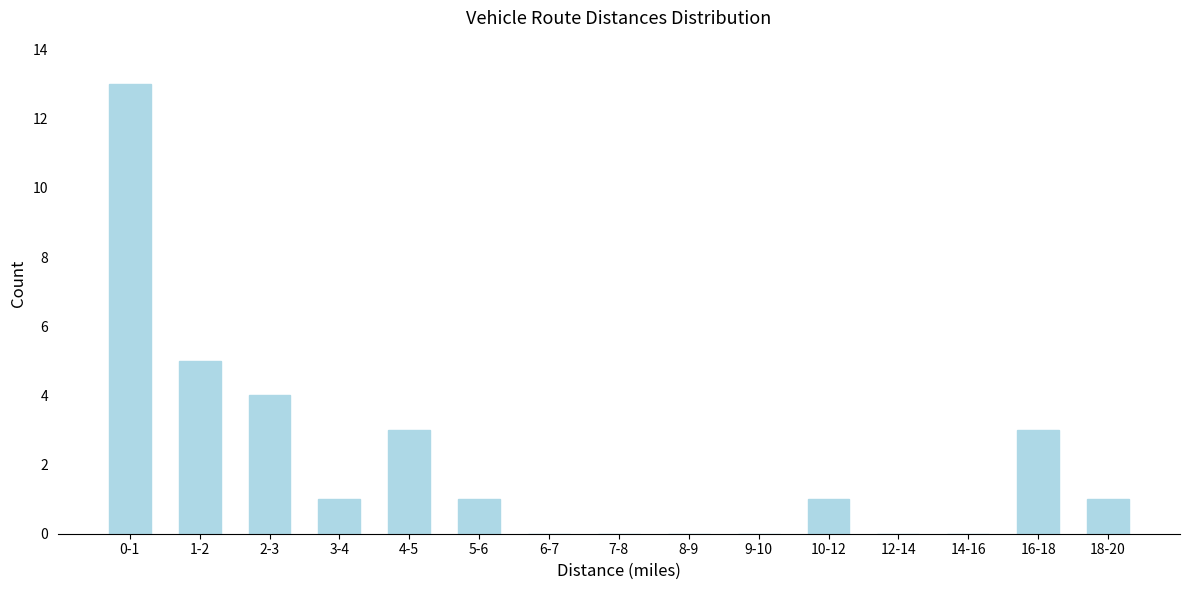

Reading left to right, transcribe all the data shown in this chart.

0-1=13	1-2=5	2-3=4	3-4=1	4-5=3	5-6=1	6-7=0	7-8=0	8-9=0	9-10=0	10-12=1	12-14=0	14-16=0	16-18=3	18-20=1